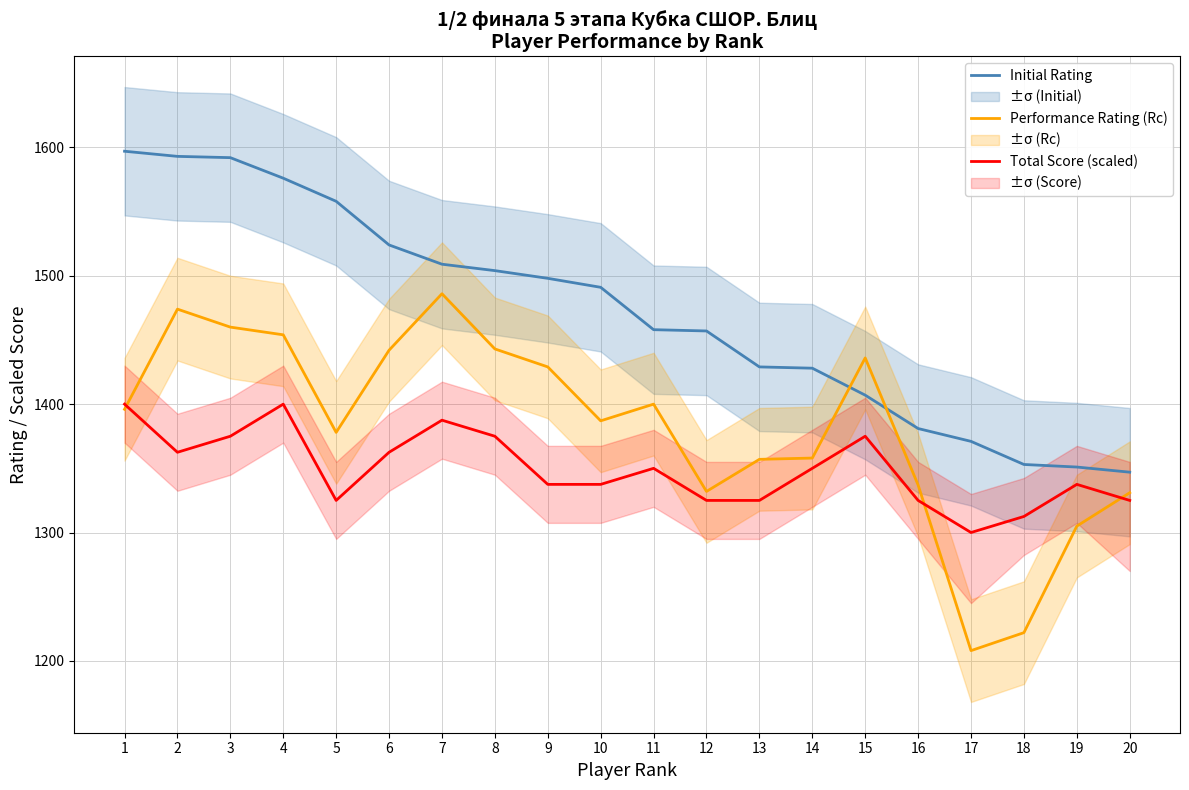

Reading right to left, transcribe all the data shown in this chart.

Initial Rating: 1347.0	1351.0	1353.0	1371.0	1381.0	1407.0	1428.0	1429.0	1457.0	1458.0	1491.0	1498.0	1504.0	1509.0	1524.0	1558.0	1576.0	1592.0	1593.0	1597.0
Performance Rating (Rc): 1331.0	1305.0	1222.0	1208.0	1337.0	1436.0	1358.0	1357.0	1332.0	1400.0	1387.0	1429.0	1443.0	1486.0	1442.0	1378.0	1454.0	1460.0	1474.0	1396.0
Total Score (scaled): 1325.0	1337.5	1312.5	1300.0	1325.0	1375.0	1350.0	1325.0	1325.0	1350.0	1337.5	1337.5	1375.0	1387.5	1362.5	1325.0	1400.0	1375.0	1362.5	1400.0